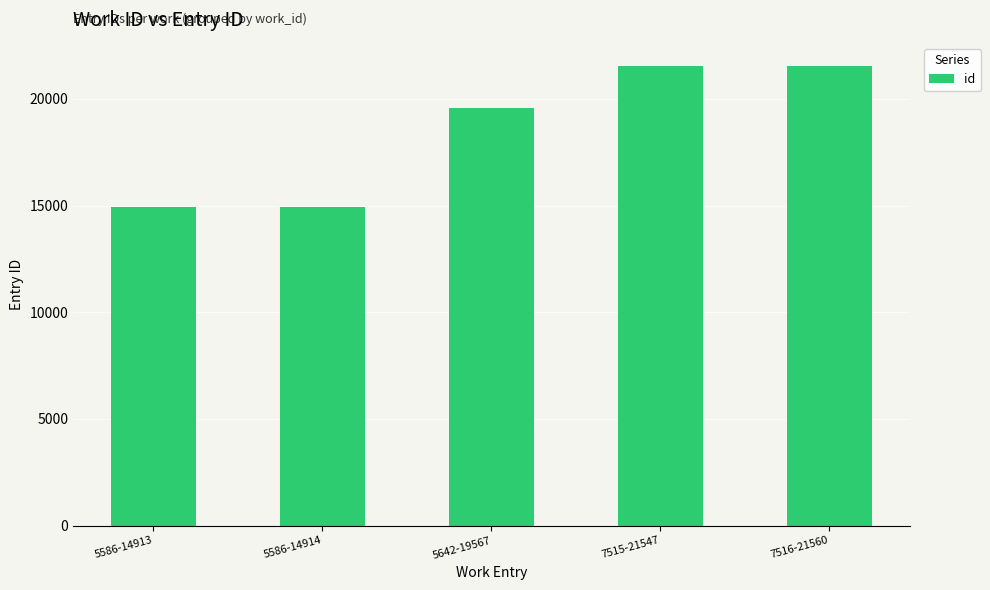

At which label is the value closest to 18236?

5642-19567